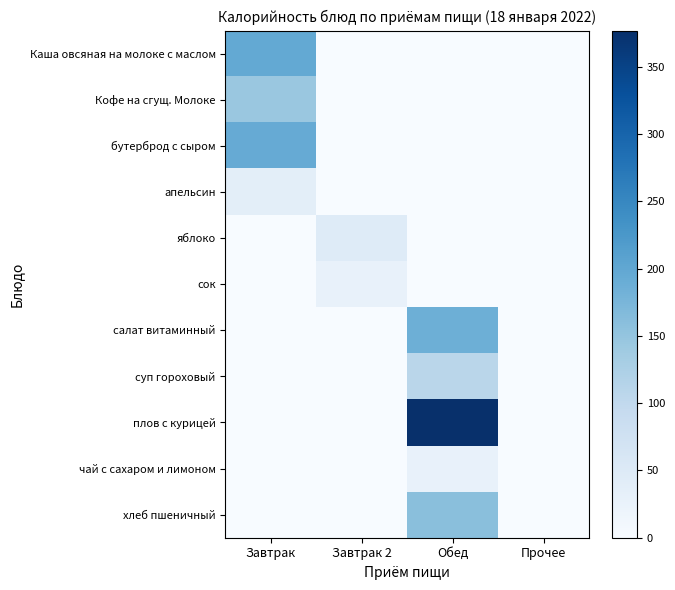

At Завтрак 2, list the series in order from largest to smallest.

яблоко, сок, Каша овсяная на молоке с маслом, Кофе на сгущ. Молоке, бутерброд с сыром, апельсин, салат витаминный, суп гороховый, плов с курицей, чай с сахаром и лимоном, хлеб пшеничный